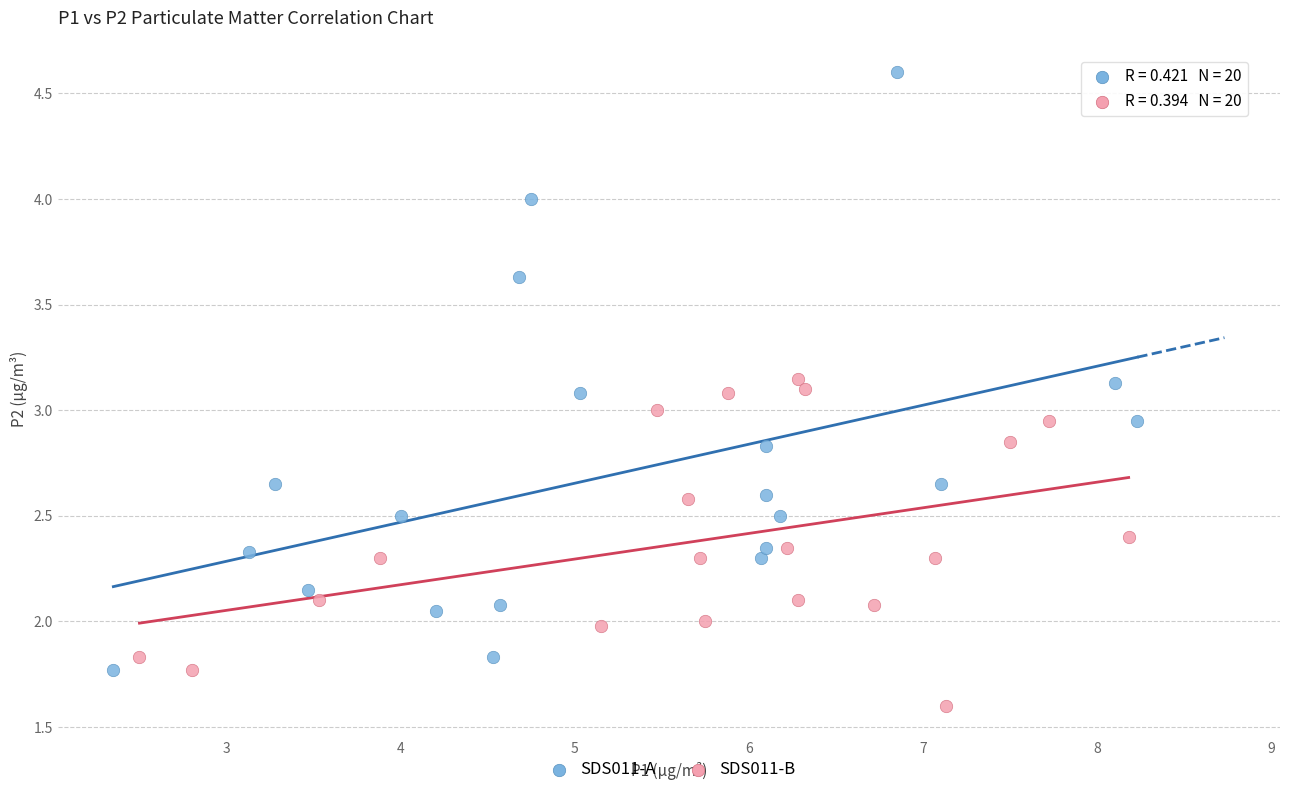

Which series has the largest Y range (max minus min)?

SDS011-A